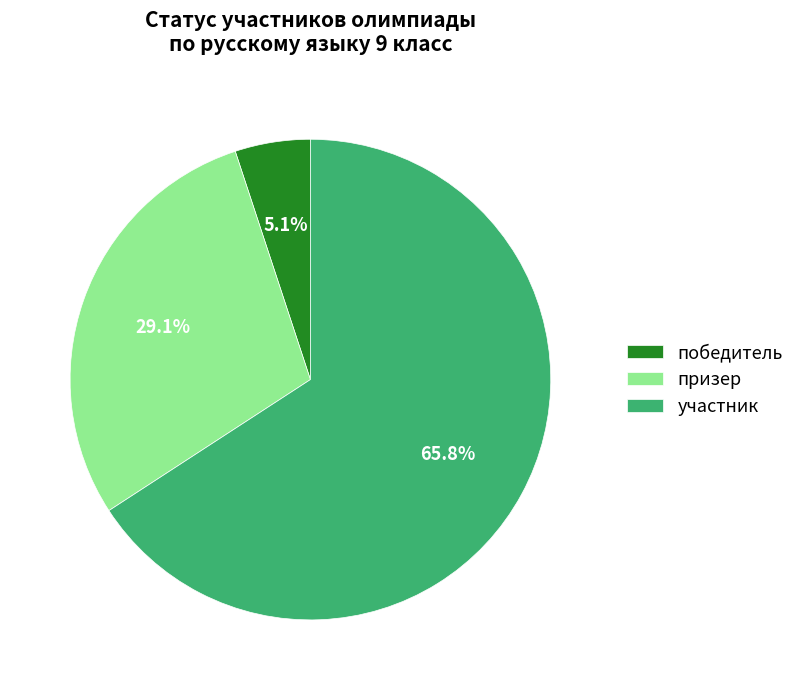

To the nearest percent, what is the difference between the largest and smallest slice percentages?

61%